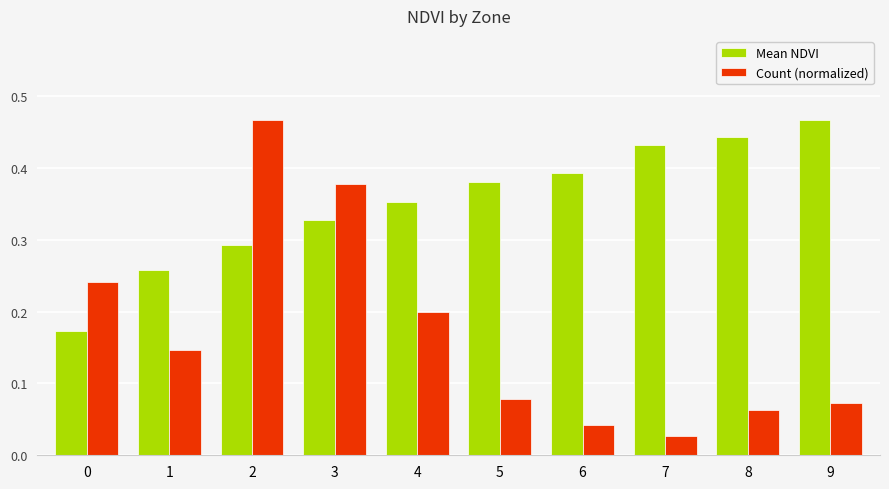

What is the sum of all Mean NDVI values?

3.5